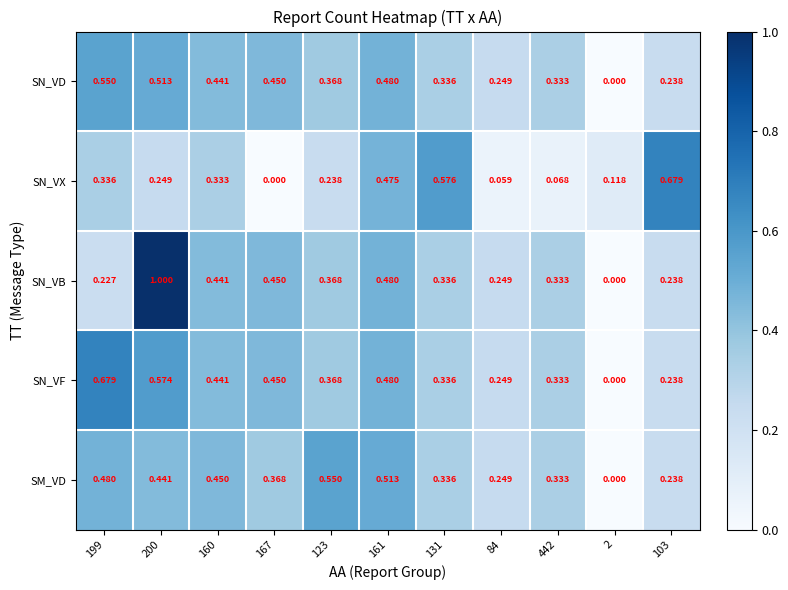

How many series are shown in this chart?

5